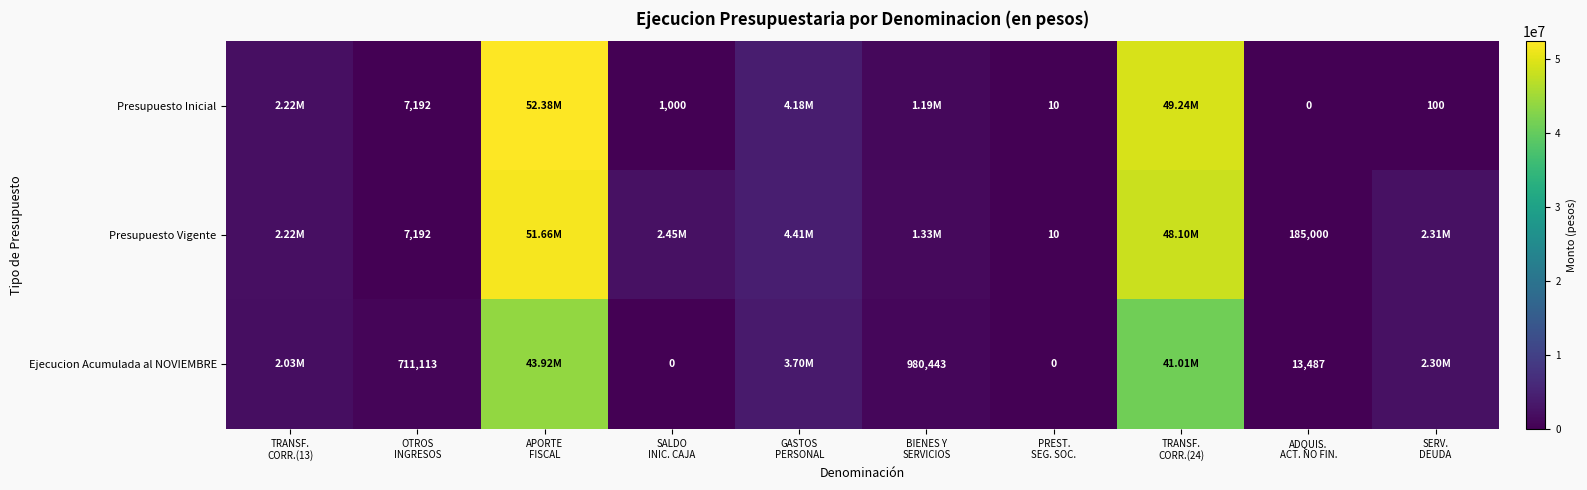

Which label corresponds to the smallest value in the chart?

ADQUIS.
ACT. NO FIN.